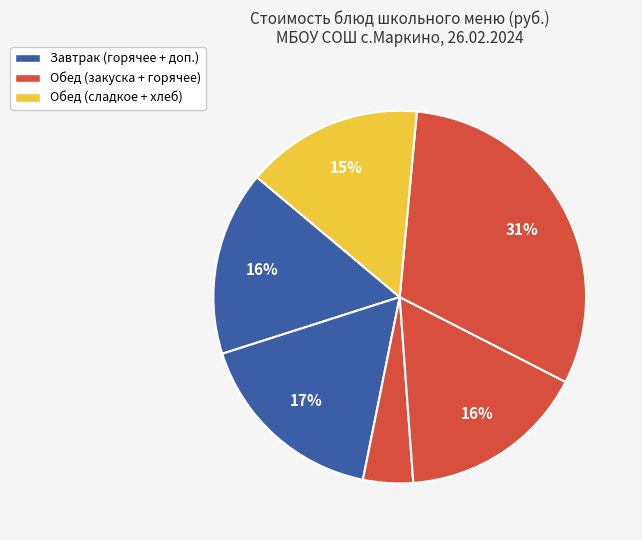

How many slices are in this pie chart?

6